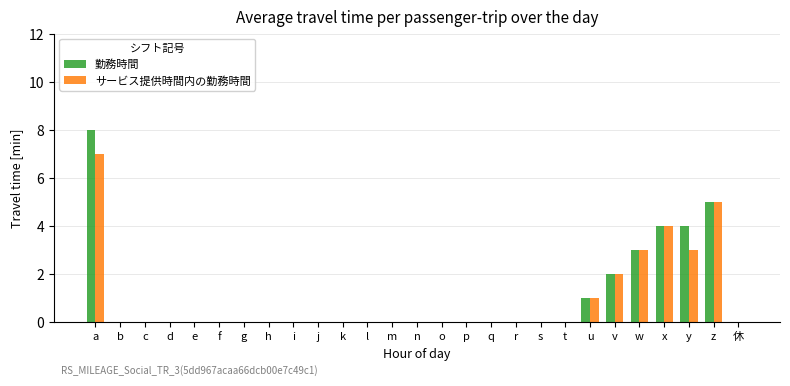

Reading left to right, extract all data points from this chart.

勤務時間: a=8	b=0	c=0	d=0	e=0	f=0	g=0	h=0	i=0	j=0	k=0	l=0	m=0	n=0	o=0	p=0	q=0	r=0	s=0	t=0	u=1	v=2	w=3	x=4	y=4	z=5	休=0
サービス提供時間内の勤務時間: a=7	b=0	c=0	d=0	e=0	f=0	g=0	h=0	i=0	j=0	k=0	l=0	m=0	n=0	o=0	p=0	q=0	r=0	s=0	t=0	u=1	v=2	w=3	x=4	y=3	z=5	休=0